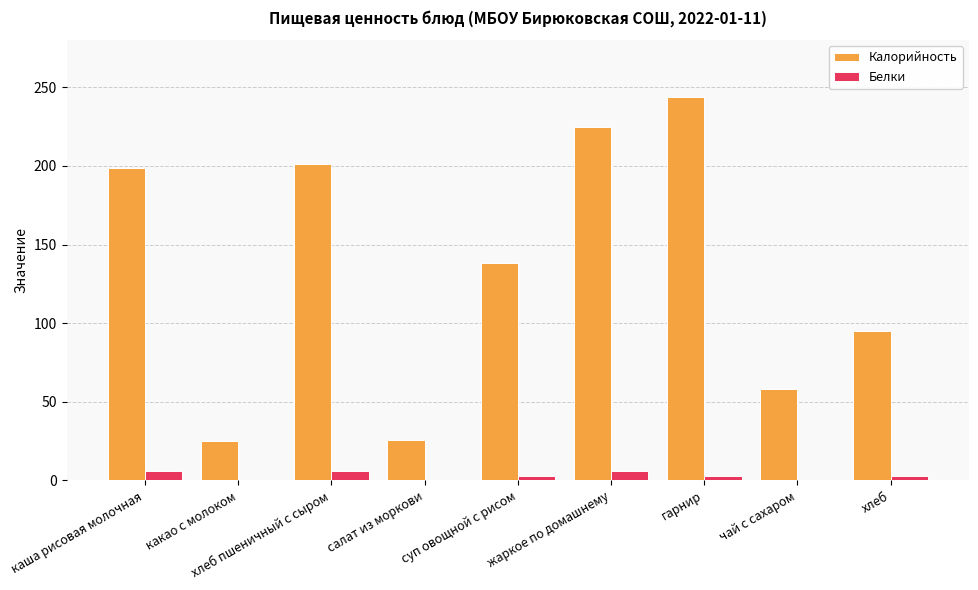

What is the average value of the Белки series?

3.0